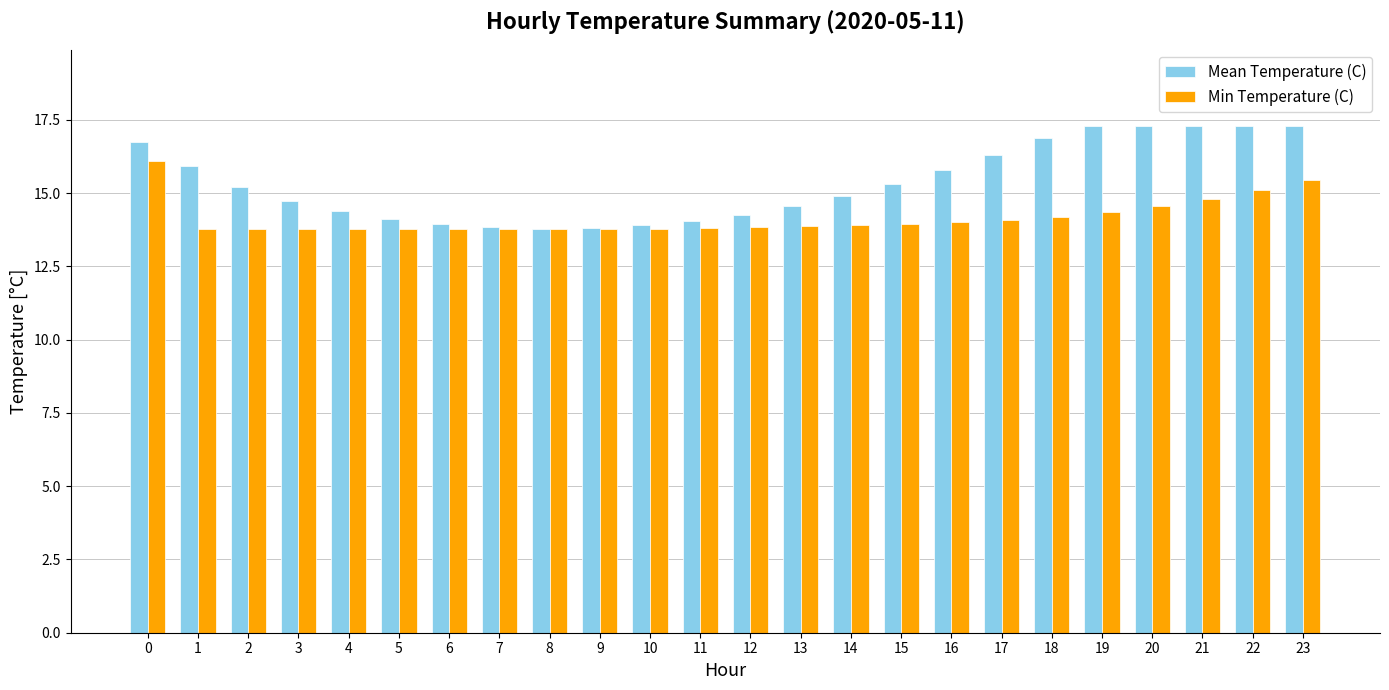

Which series has the widest spread of values?

Mean Temperature (C)